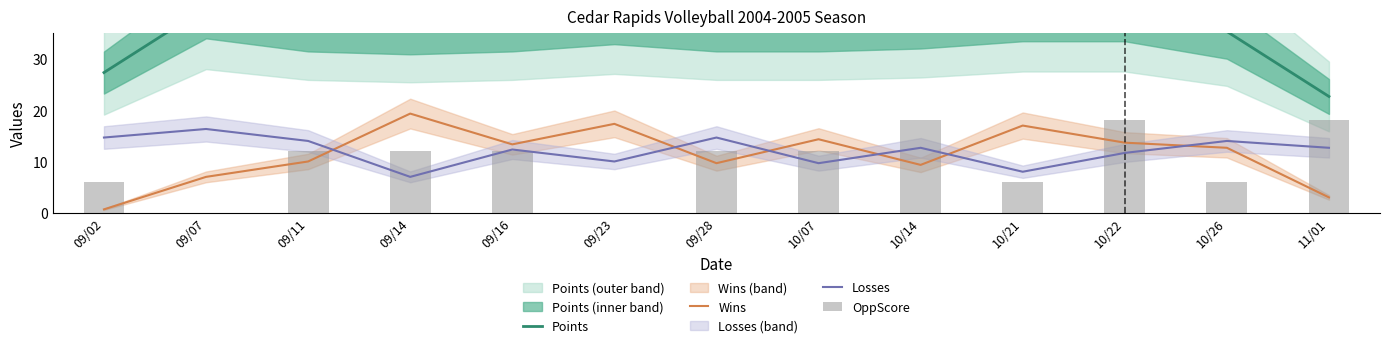

Between 09/14 and 11/01, which series saw the biggest shift?

Wins